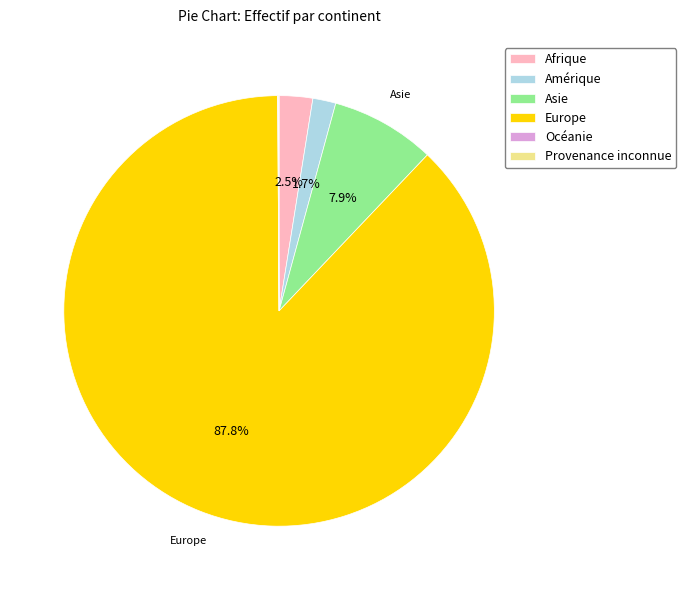

Which has a higher value, Afrique or Amérique?

Afrique